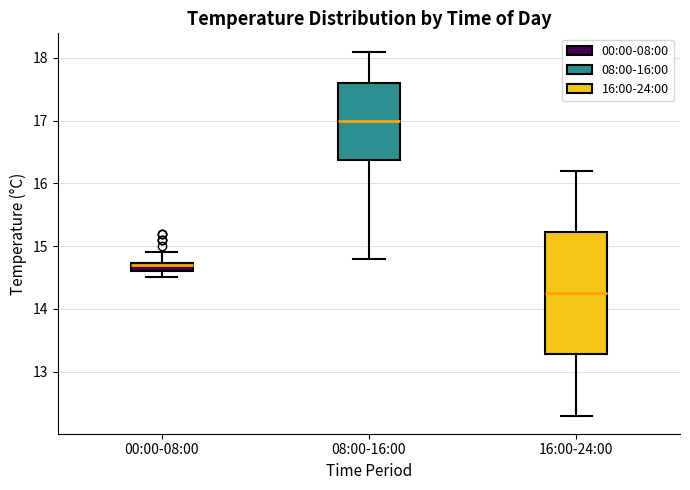

Comparing the boxes themselves (not the whiskers), which one is the tallest?

16:00-24:00